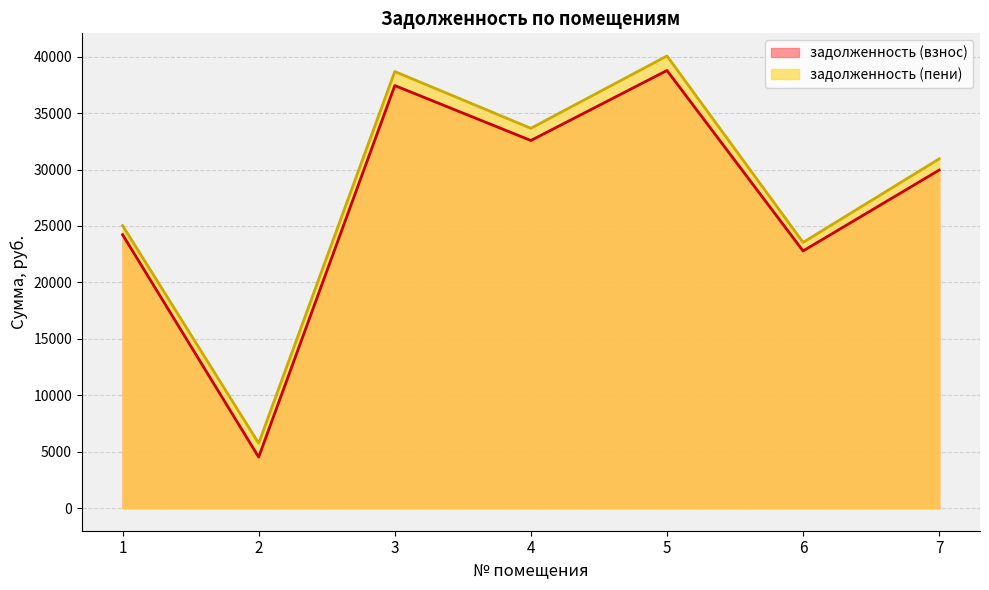

At which label does задолженность (взнос) reach its minimum?

2